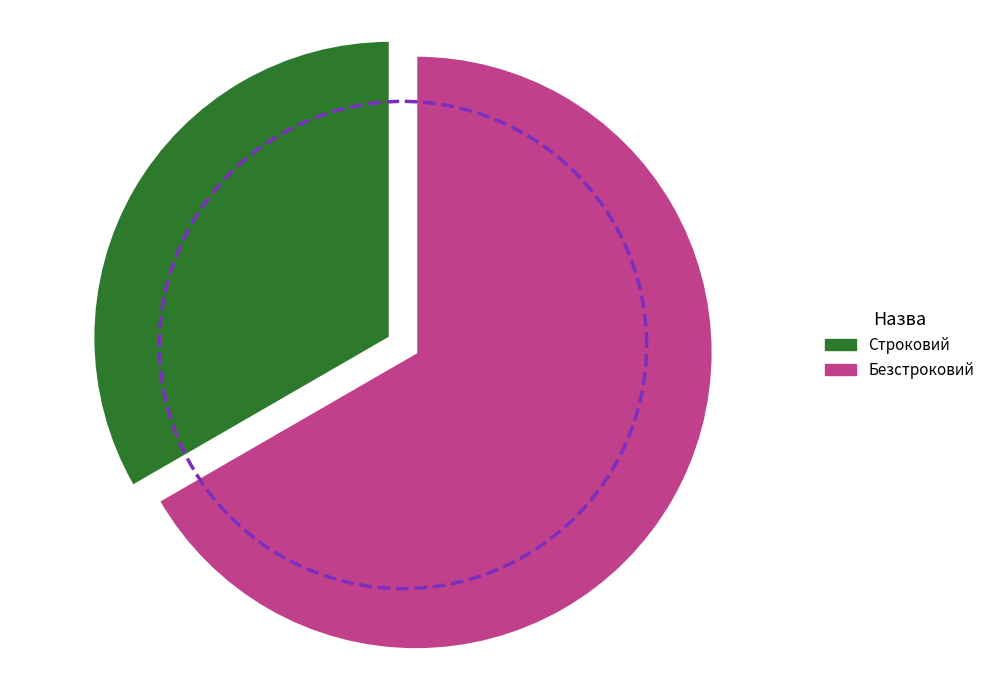

Combined, what portion of the pie is Строковий and Безстроковий?

100.0%